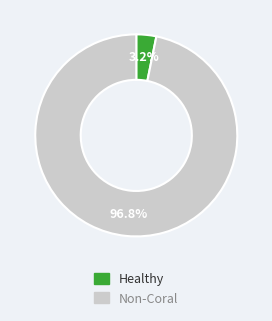

Is there a majority slice in this chart?

Yes